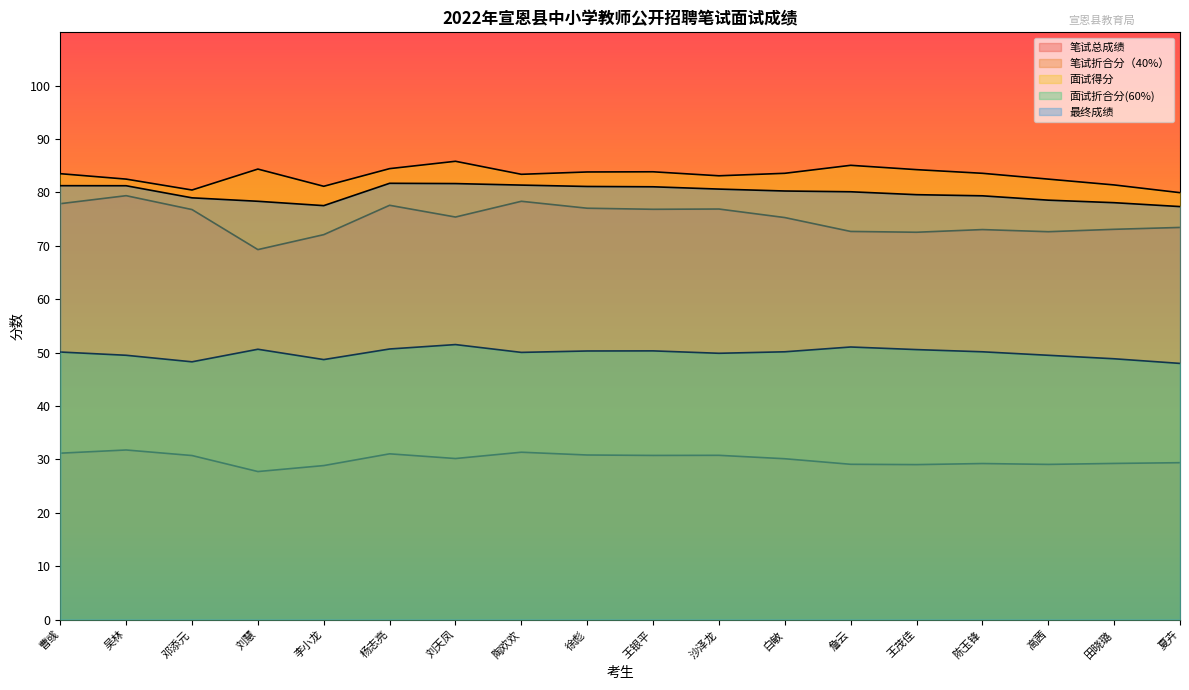

How many interior local peaks does the 最终成绩 series have?

1